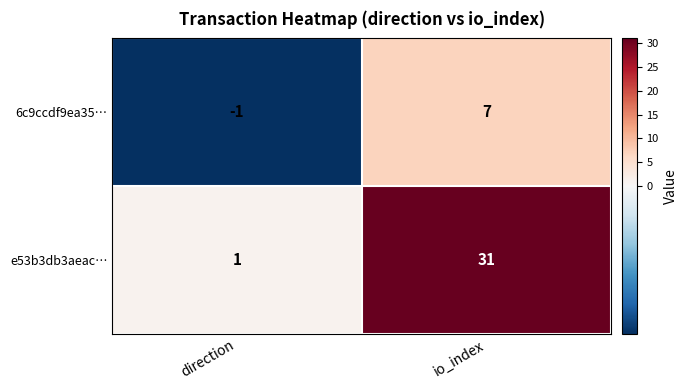

Count the number of categories in the chart.

2